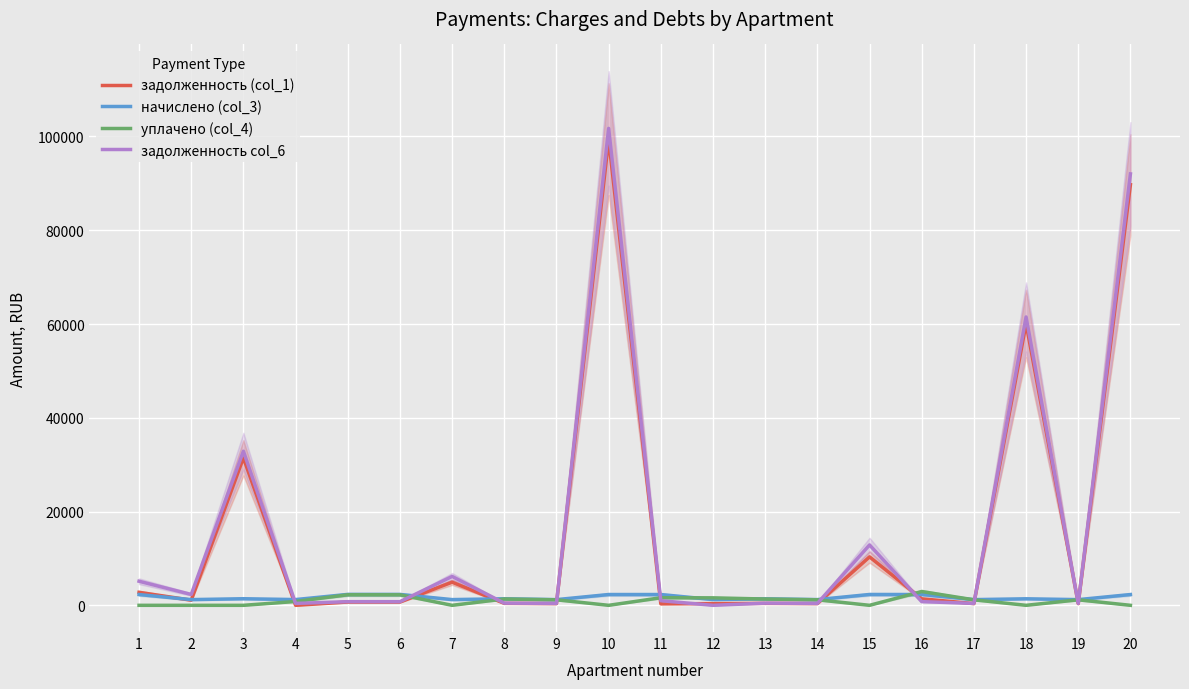

What is the total value across all series at 11?

5214.3